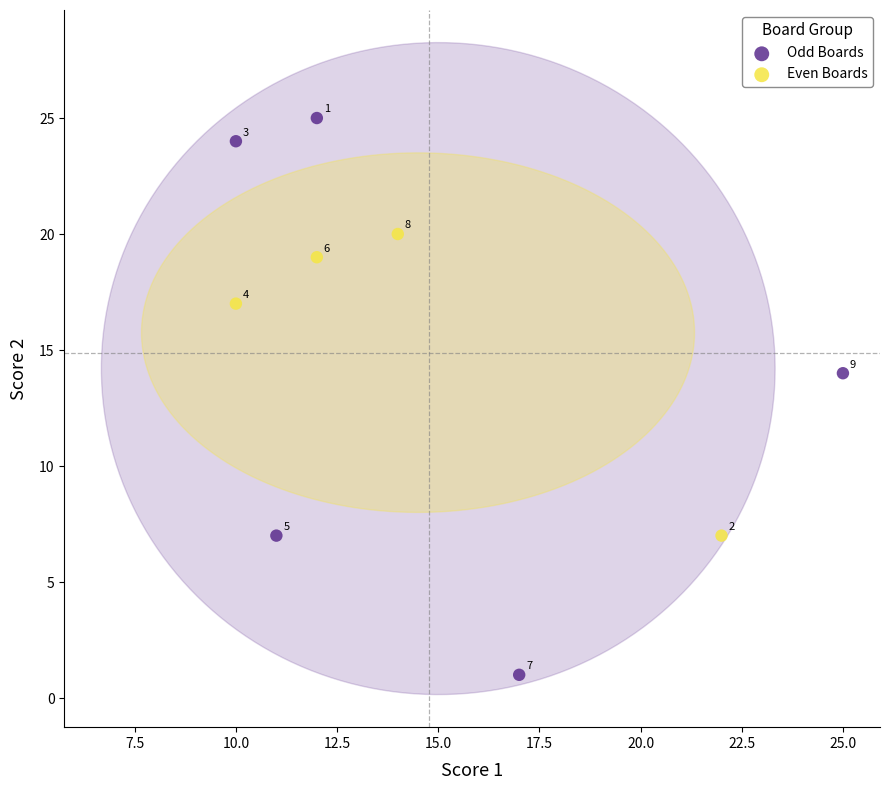

Which series contains the lowest Y value?

Odd Boards